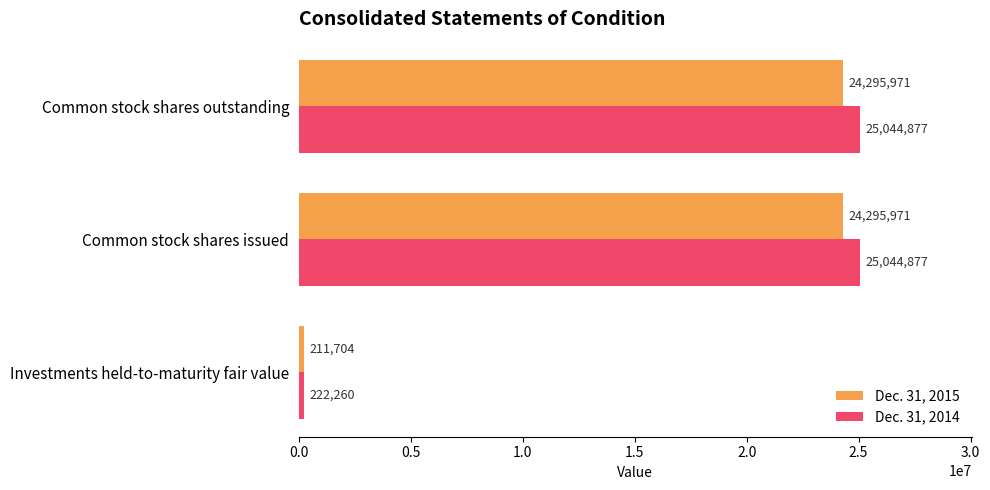

Count the number of data series in this chart.

2